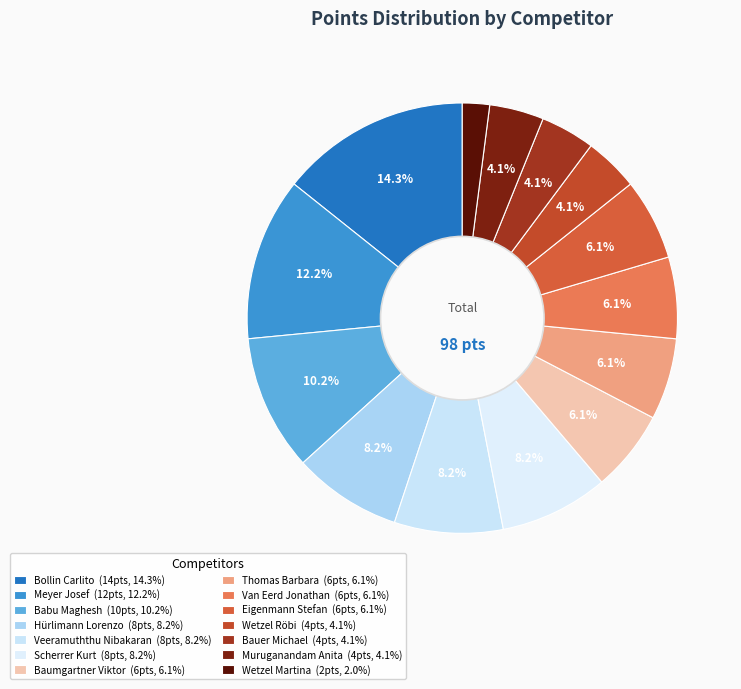

The Thomas Barbara slice represents 1% of the pie. True or false?

False